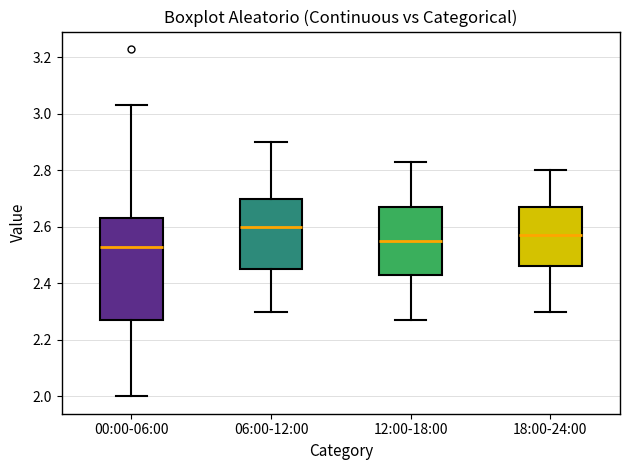

Where is the upper edge of the box for 18:00-24:00 on the y-axis? The values are not printed on the chart, so give them approximately, as read against the axis.

2.68